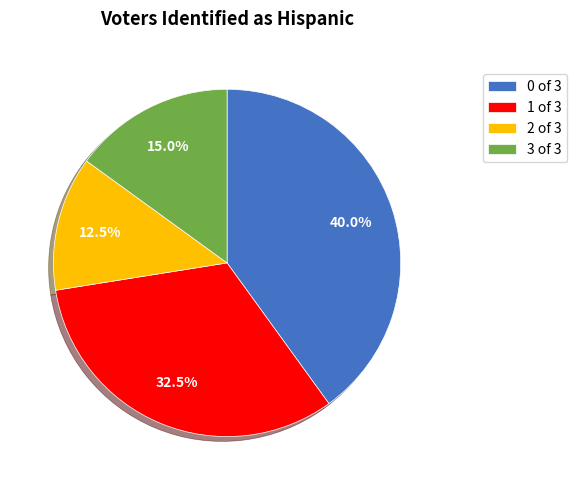

Does any single category account for the majority?

No